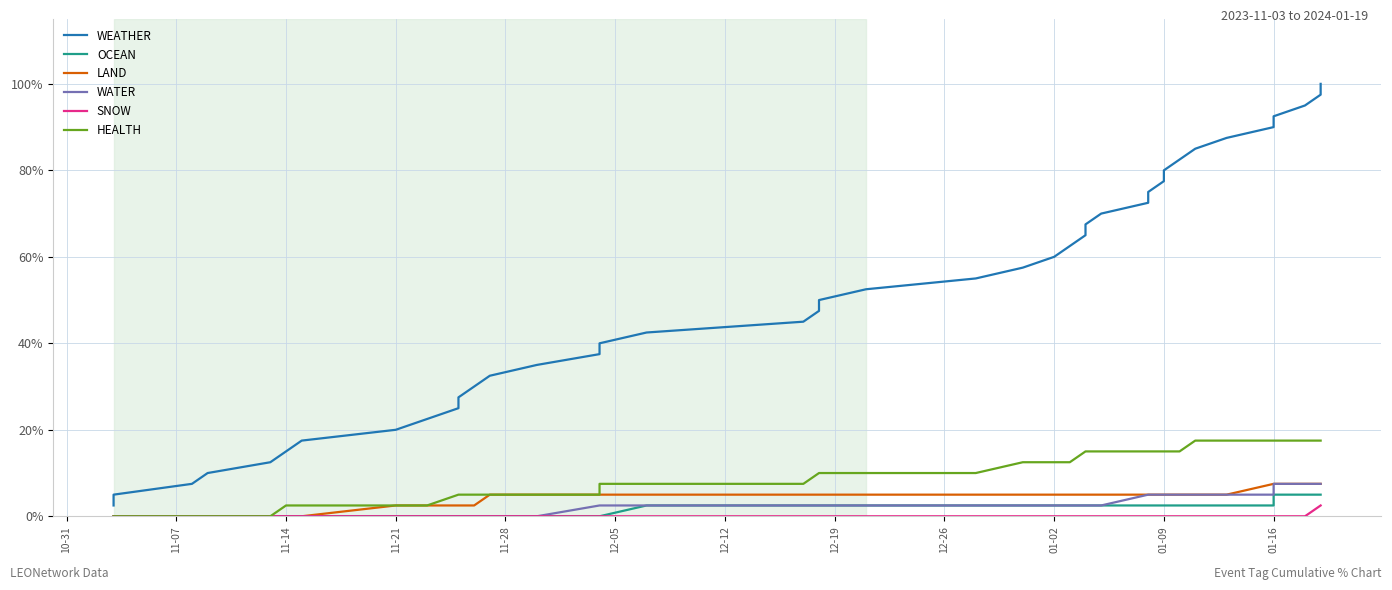

How many lines are shown in the chart?

6